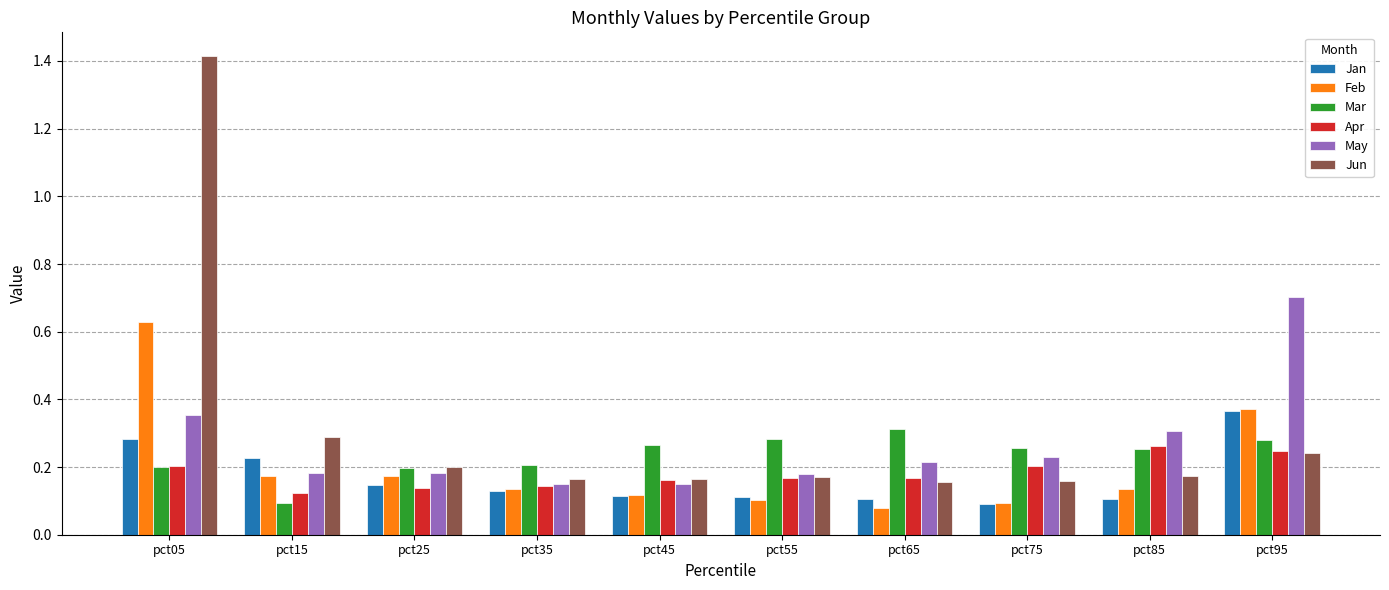

Count the Apr values in the range 0 to 1.

10